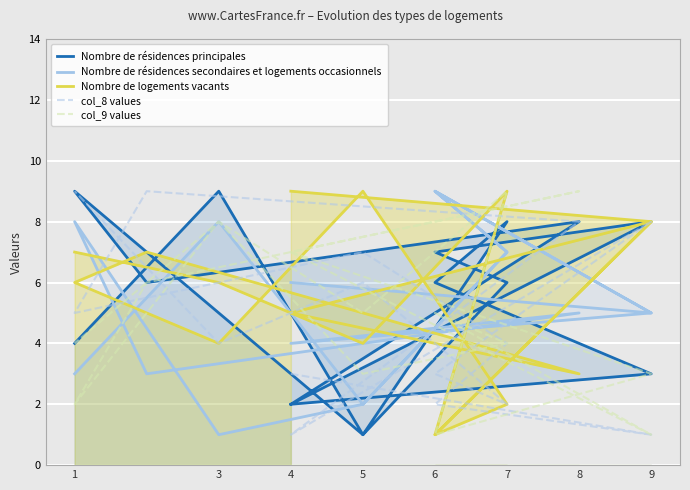

Rank the series by their maximum value, from lowest to highest.

Nombre de résidences principales, Nombre de résidences secondaires et logements occasionnels, Nombre de logements vacants, col_8 values, col_9 values